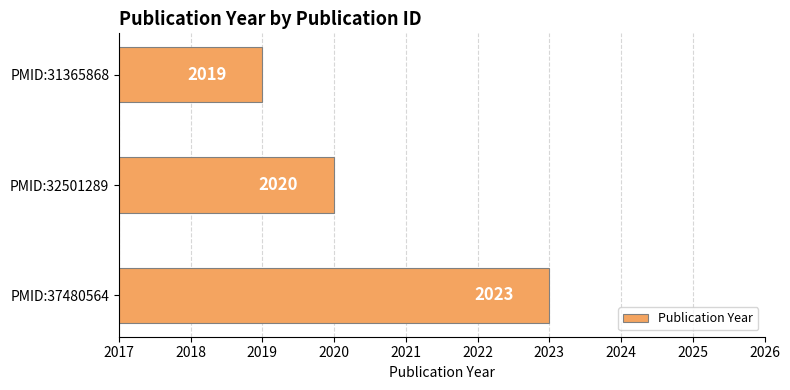

Which category has the highest value across all series?

PMID:37480564